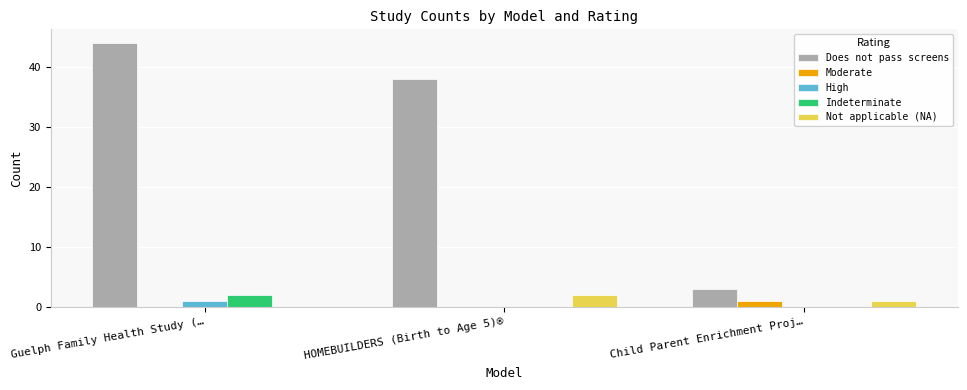

What is the sum of the Does not pass screens values at Guelph Family Health Study (… and HOMEBUILDERS (Birth to Age 5)®?

82